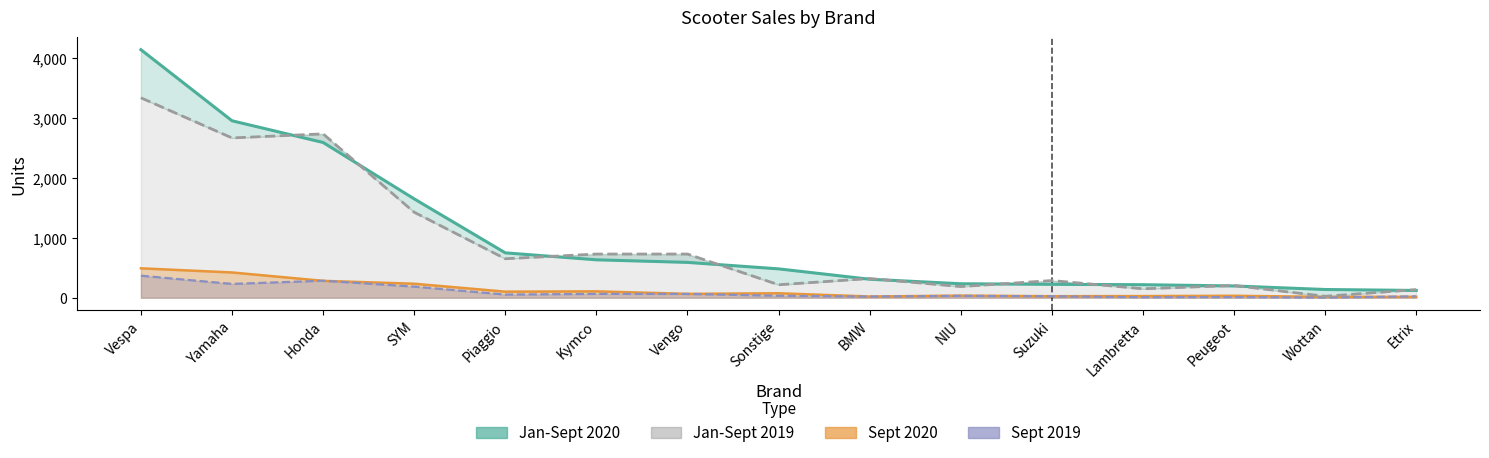

How many data points in Jan-Sept 2019 are above 320?

7